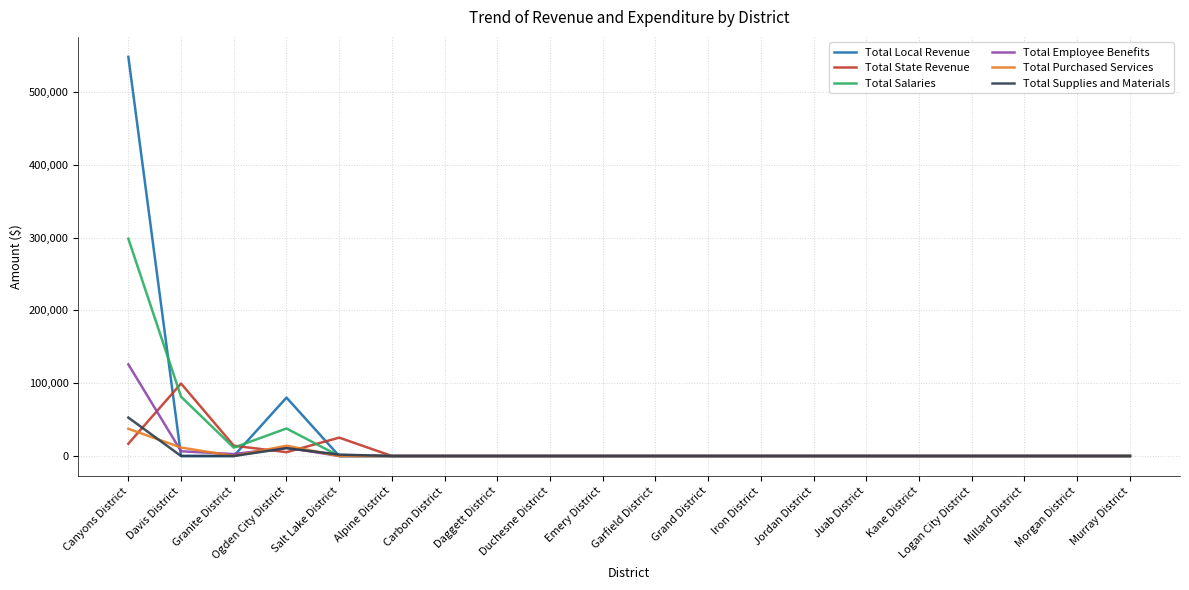

What is the difference between the maximum and second lowest values in the Total Local Revenue series?

548478.4